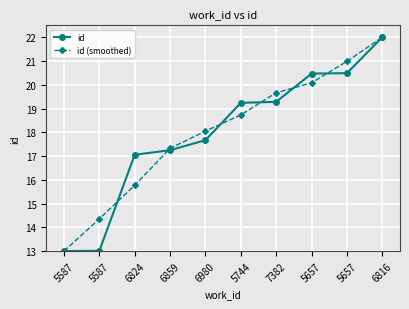

What is the maximum value for id?

22.0